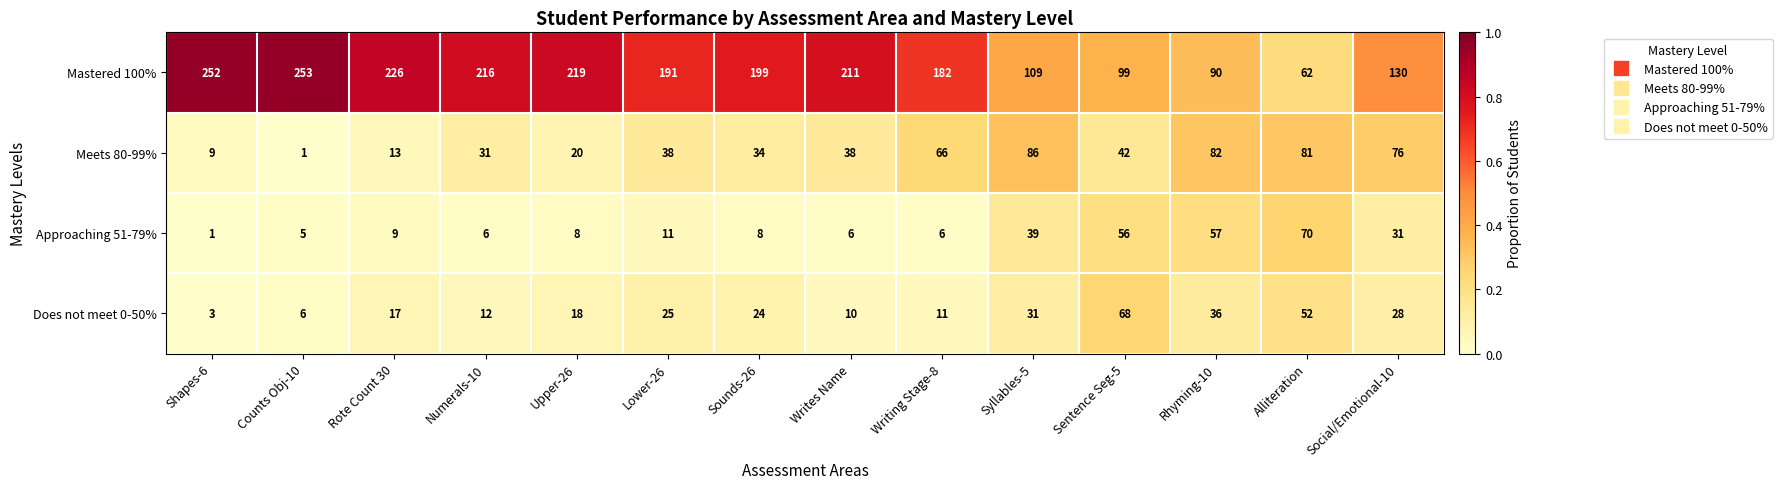

What is the difference between the Approaching 51-79% values at Lower-26 and Sounds-26?

3